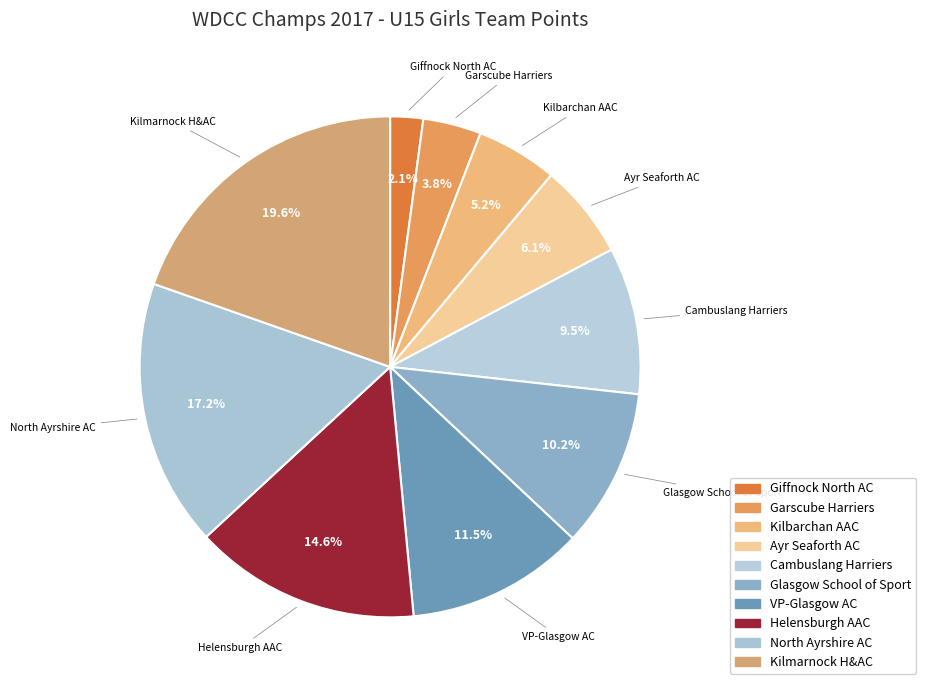

Does Kilmarnock H&AC account for over 50% of the chart?

No